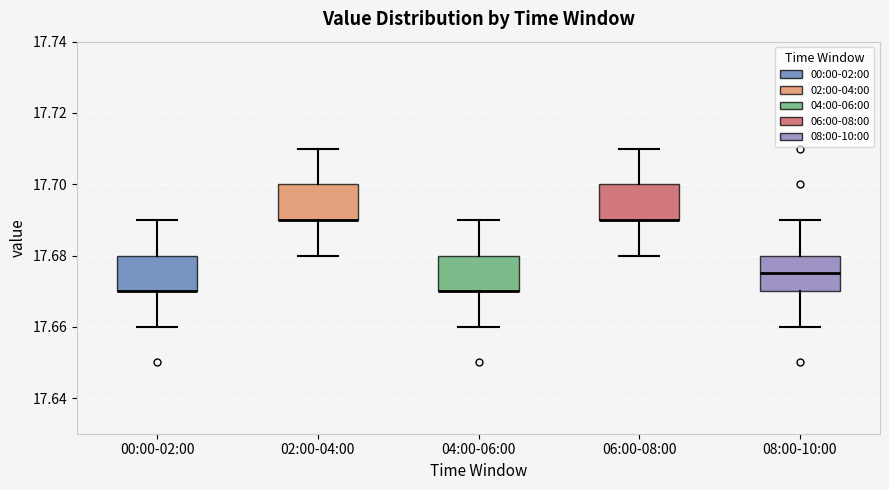

Reading left to right, transcribe this box plot: for each box, give where its median line is, the range the box spans, and where its two whiskers end, as read against the y-axis. The values are not printed on the chart, so give them approximately, as read against the axis.

00:00-02:00: median 17.670 (drawn on the box's lower edge), box 17.670 to 17.680, whiskers 17.660 to 17.690
02:00-04:00: median 17.690 (drawn on the box's lower edge), box 17.690 to 17.700, whiskers 17.680 to 17.710
04:00-06:00: median 17.670 (drawn on the box's lower edge), box 17.670 to 17.680, whiskers 17.660 to 17.690
06:00-08:00: median 17.690 (drawn on the box's lower edge), box 17.690 to 17.700, whiskers 17.680 to 17.710
08:00-10:00: median 17.676, box 17.670 to 17.680, whiskers 17.660 to 17.690